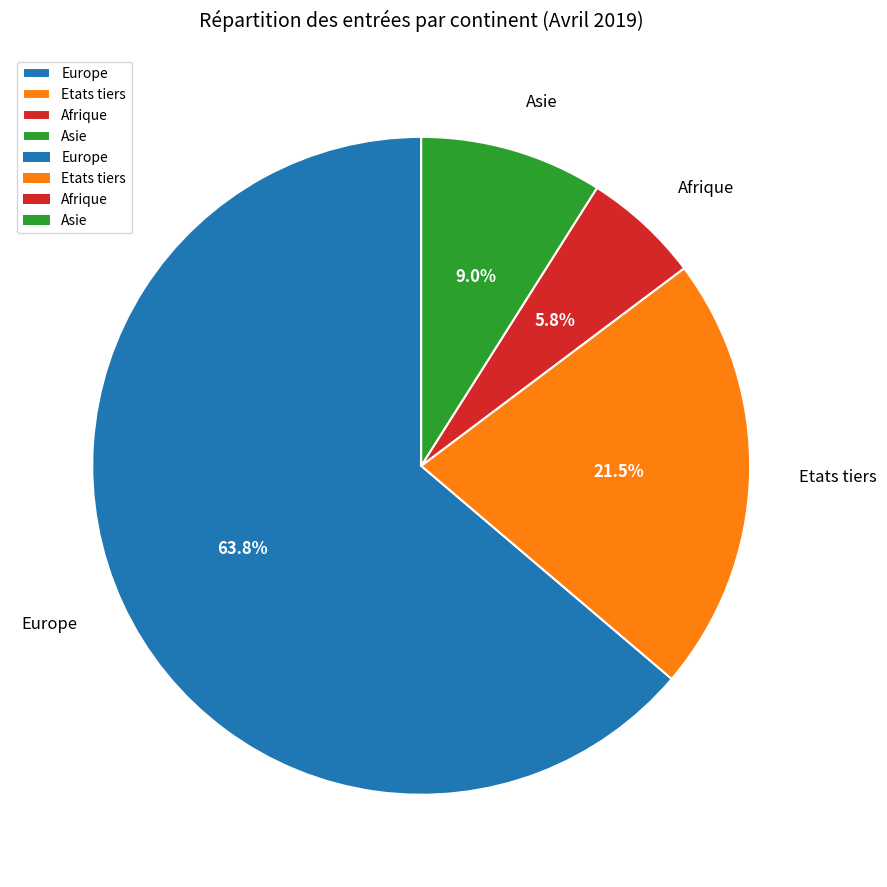

Approximately how many times larger is the value at Afrique compared to Asie?

0.6